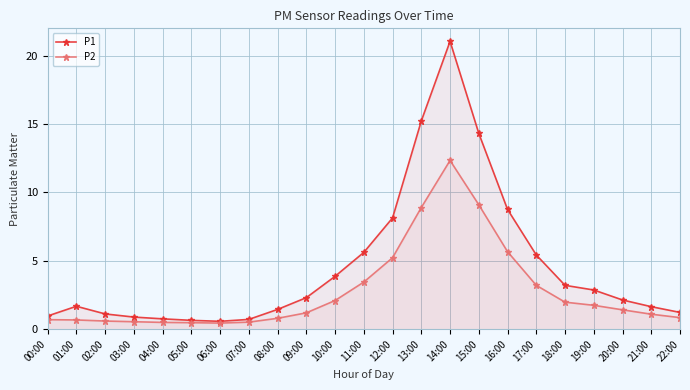

What is the label of the 12th point from the left?

11:00